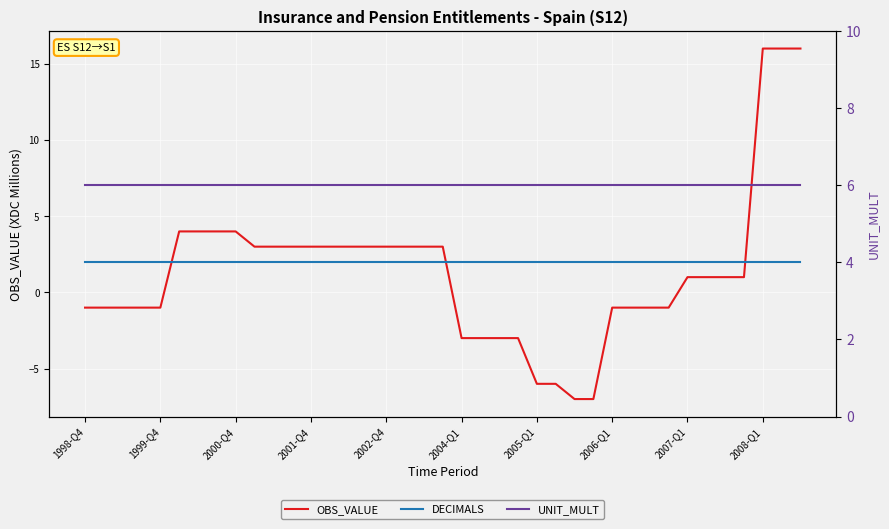

What is the greatest value displayed?

16